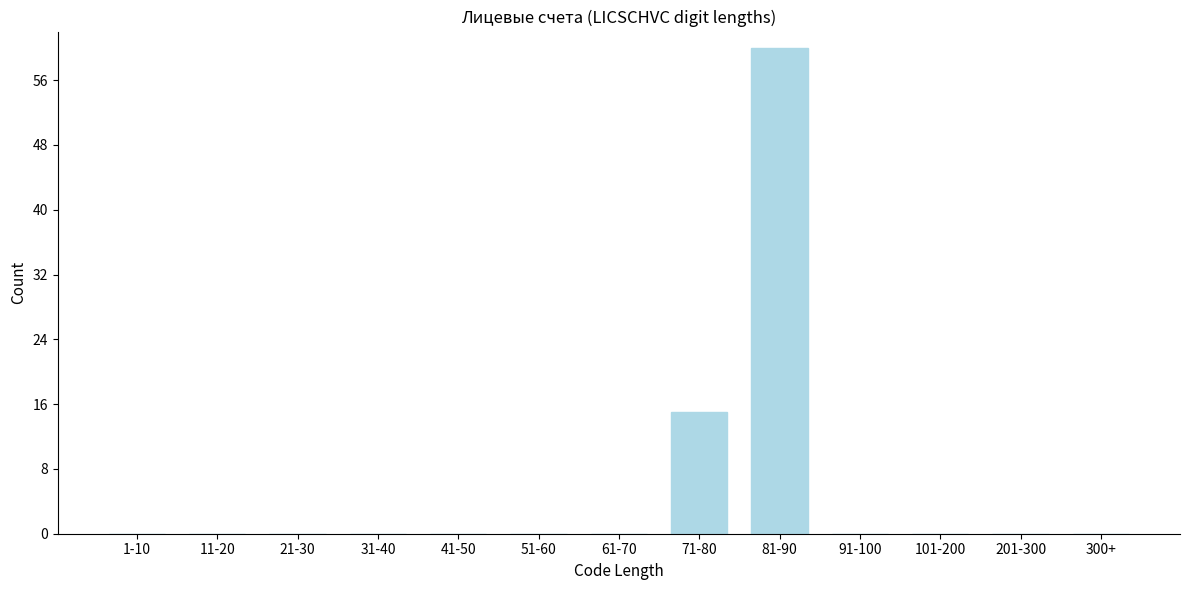

Reading left to right, transcribe all the data shown in this chart.

1-10=0	11-20=0	21-30=0	31-40=0	41-50=0	51-60=0	61-70=0	71-80=15	81-90=60	91-100=0	101-200=0	201-300=0	300+=0